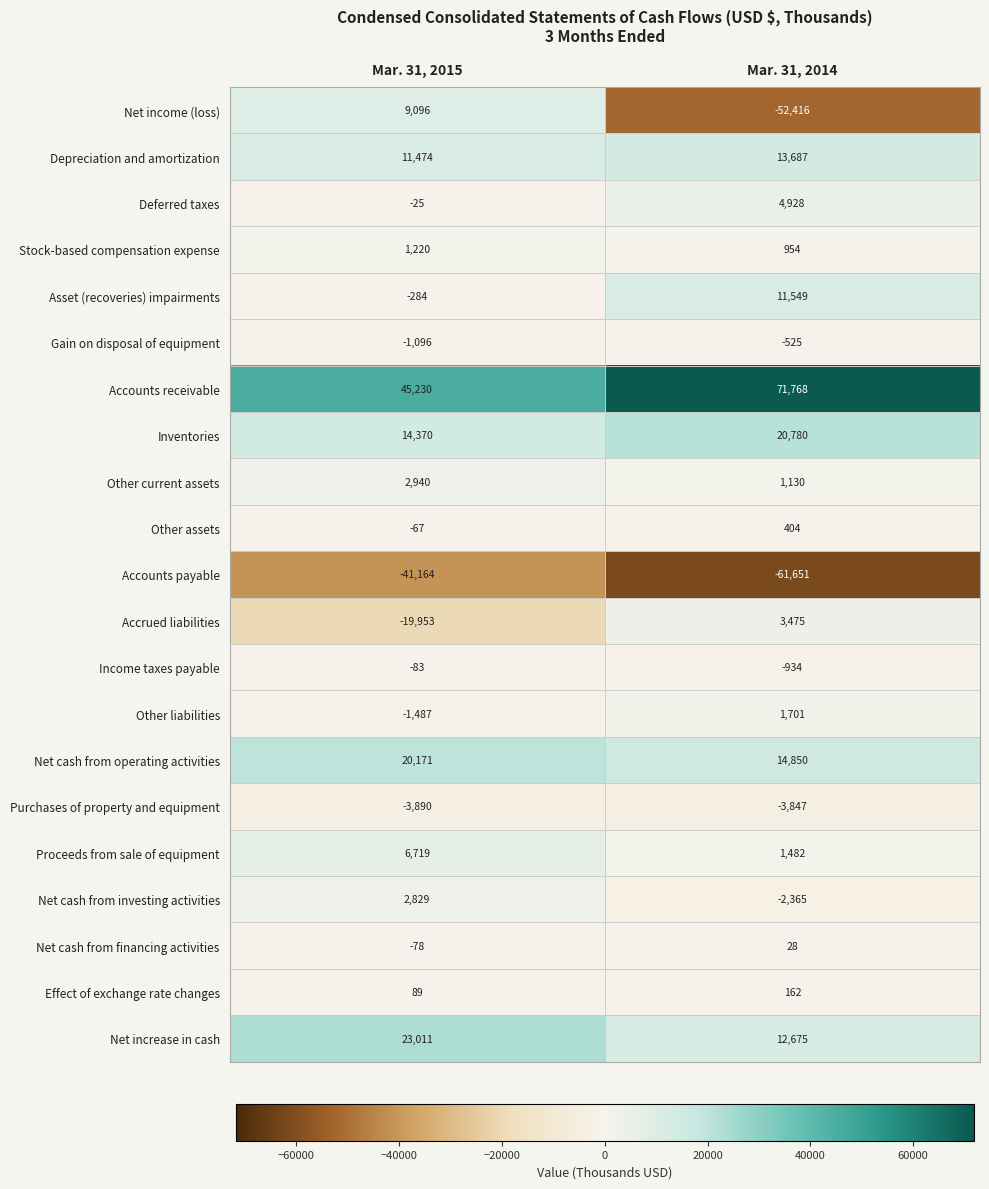

What is the sum of the Gain on disposal of equipment values at Mar. 31, 2015 and Mar. 31, 2014?

-1621